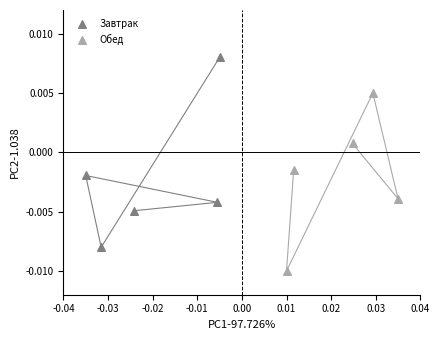

Which series has the largest Y range (max minus min)?

Завтрак